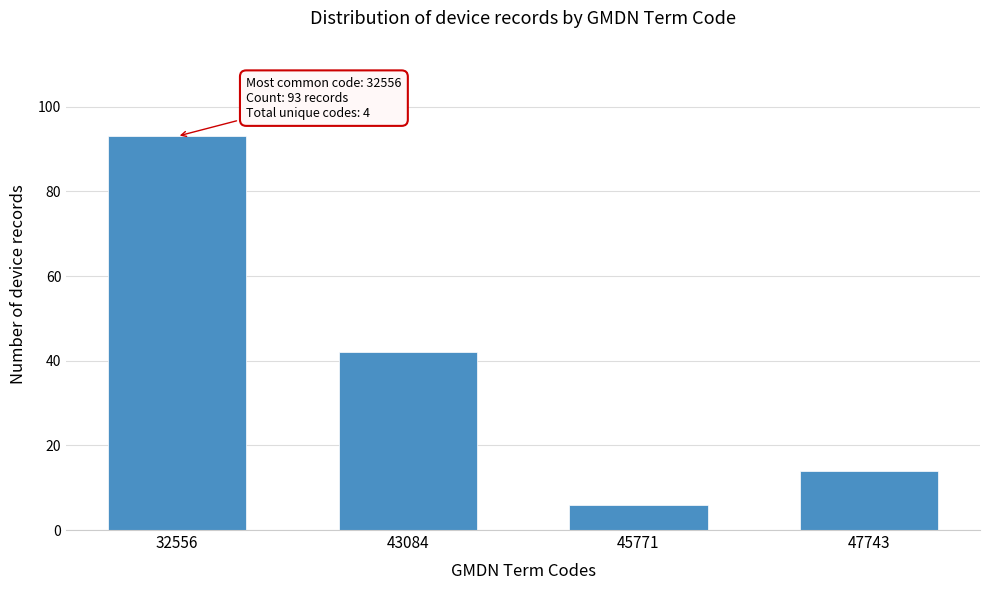

Reading left to right, what are all the values shown in this chart?

93	42	6	14